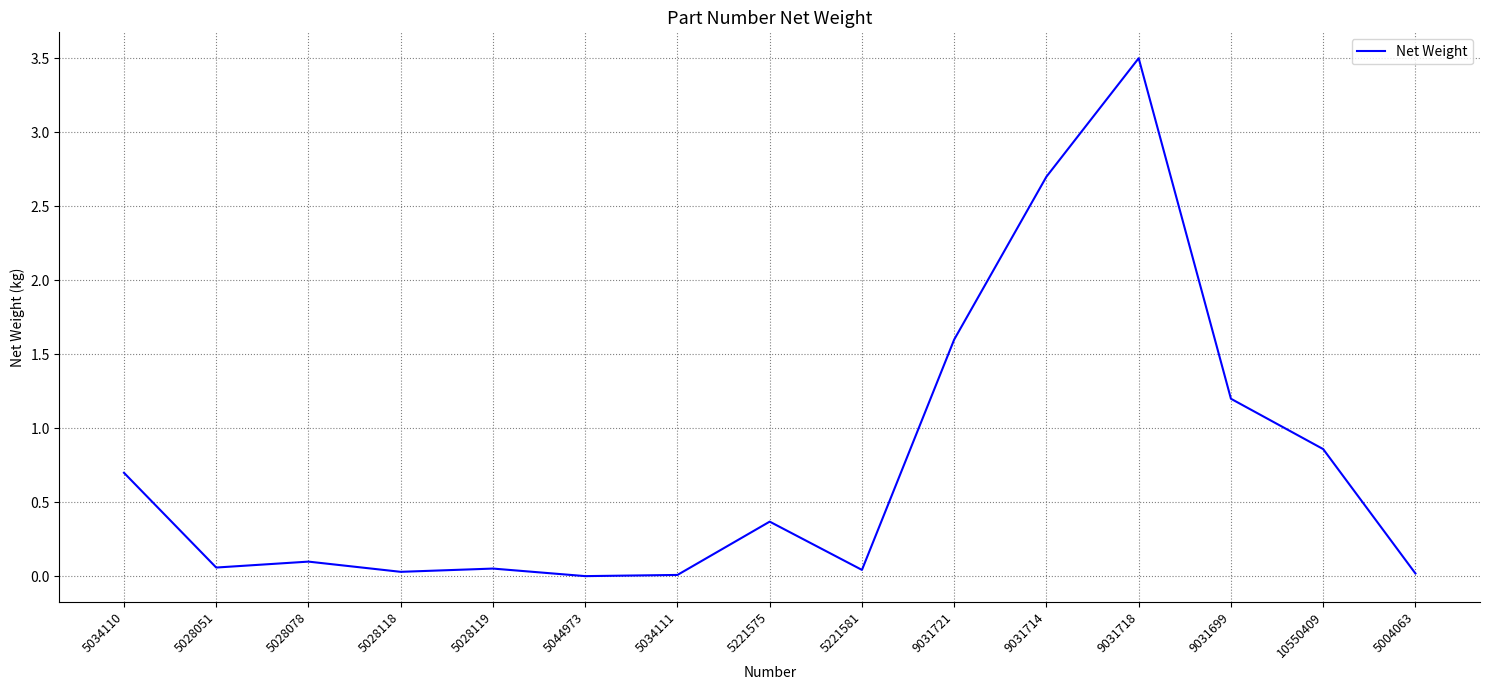

The value at 5028051 is 0.1. True or false?

True